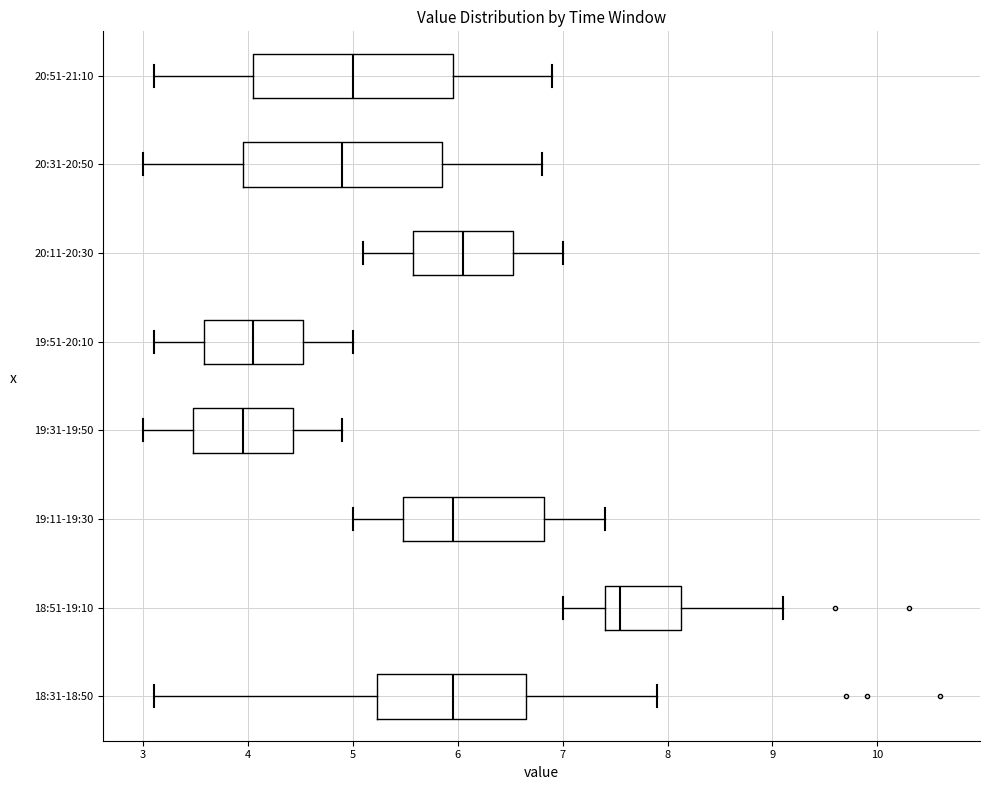

Reading bottom to top, transcribe this box plot: for each box, give where its median line is, the range the box spans, and where its two whiskers end, as read against the x-axis. The values are not printed on the chart, so give them approximately, as read against the axis.

18:31-18:50: median 6.0, box 5.2 to 6.7, whiskers 3.1 to 7.9
18:51-19:10: median 7.6, box 7.4 to 8.1, whiskers 7.0 to 9.1
19:11-19:30: median 6.0, box 5.5 to 6.8, whiskers 5.0 to 7.4
19:31-19:50: median 4.0, box 3.5 to 4.4, whiskers 3.0 to 4.9
19:51-20:10: median 4.1, box 3.6 to 4.5, whiskers 3.1 to 5.0
20:11-20:30: median 6.1, box 5.6 to 6.5, whiskers 5.1 to 7.0
20:31-20:50: median 4.9, box 4.0 to 5.9, whiskers 3.0 to 6.8
20:51-21:10: median 5.0, box 4.1 to 6.0, whiskers 3.1 to 6.9